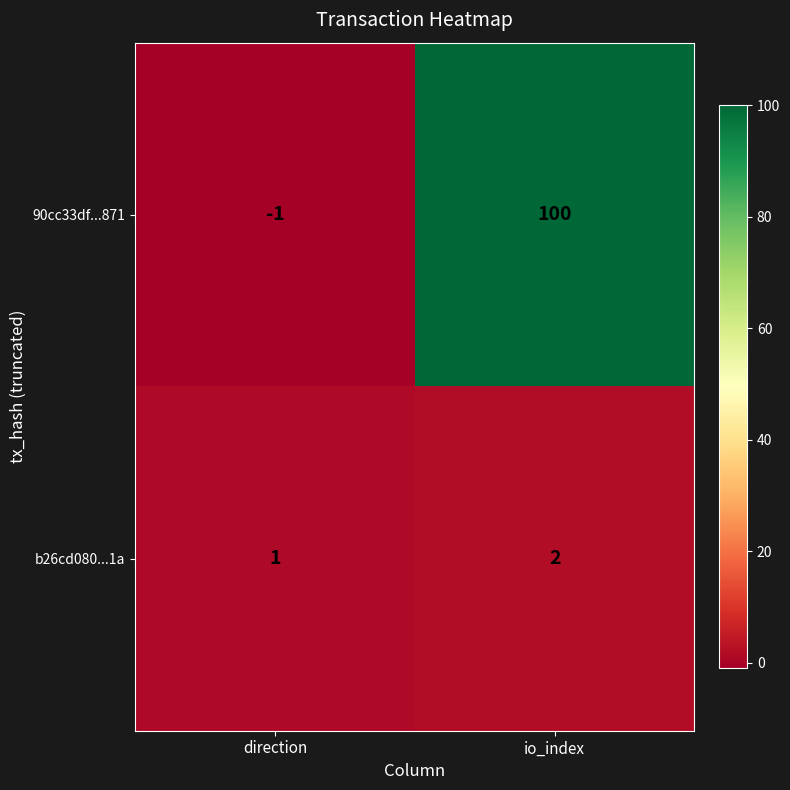

At which category does the chart reach its minimum across all series?

direction